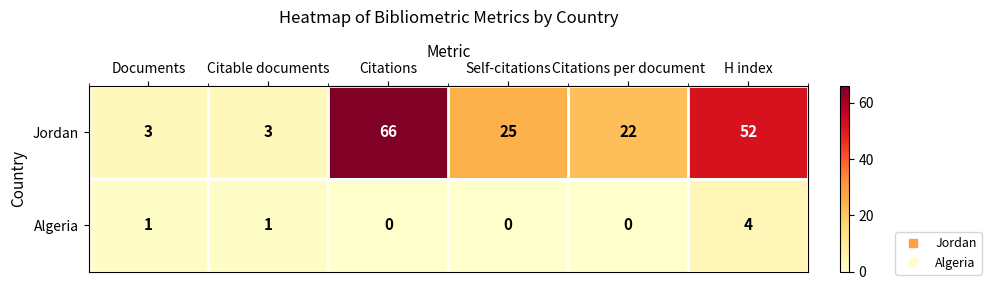

What is the difference between the maximum and minimum values in the Jordan series?

63